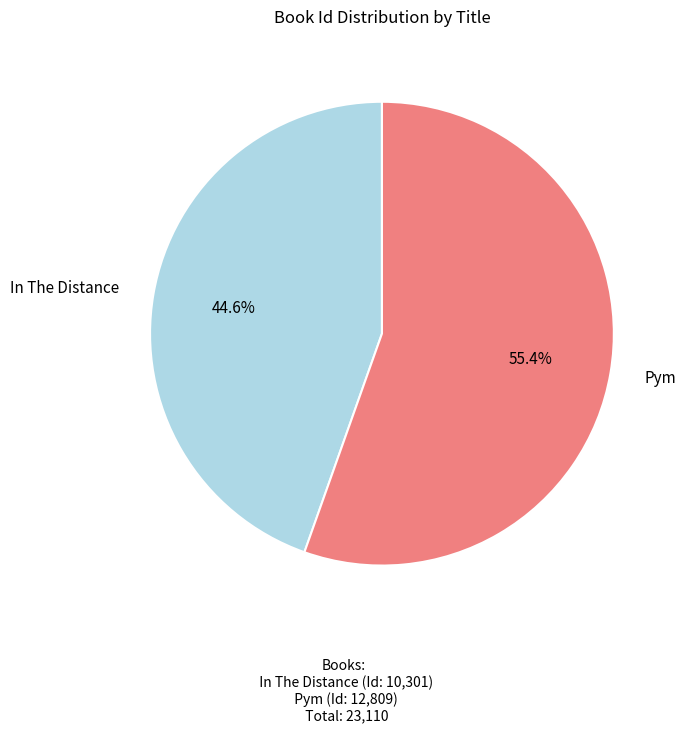

To the nearest percent, what is the difference between the largest and smallest slice percentages?

11%